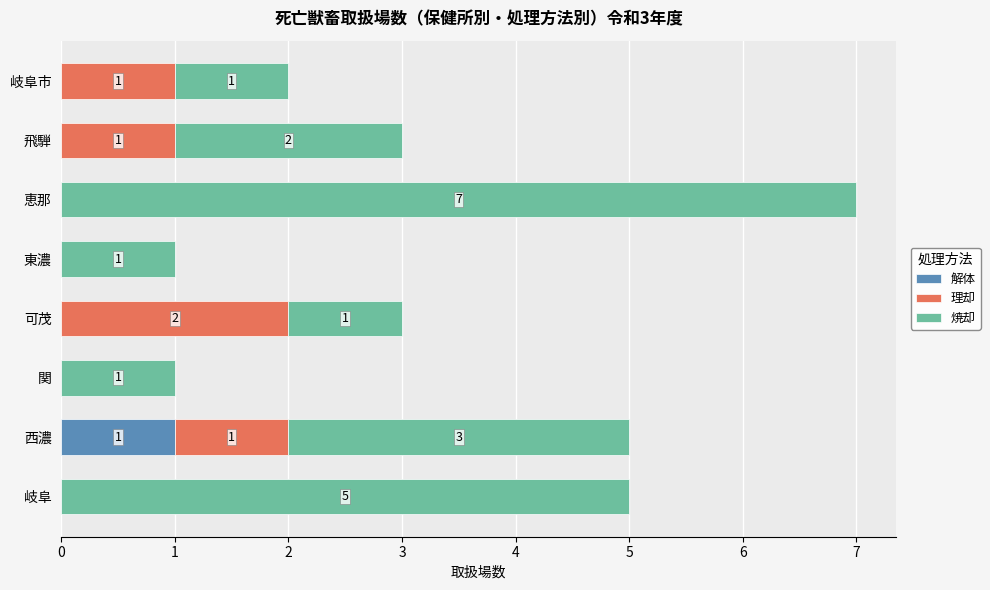

Which category has the highest value in the 解体 series?

西濃